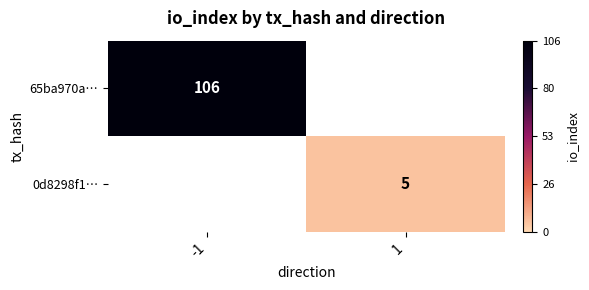

Which category has the lowest value across all series?

1